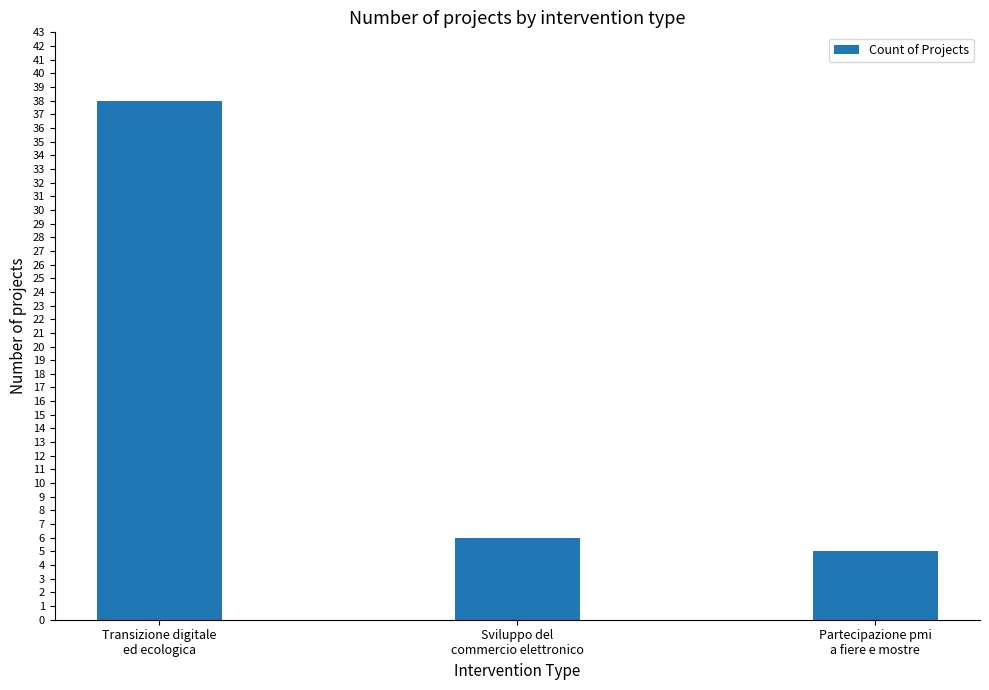

Reading left to right, what are all the values shown in this chart?

38	6	5